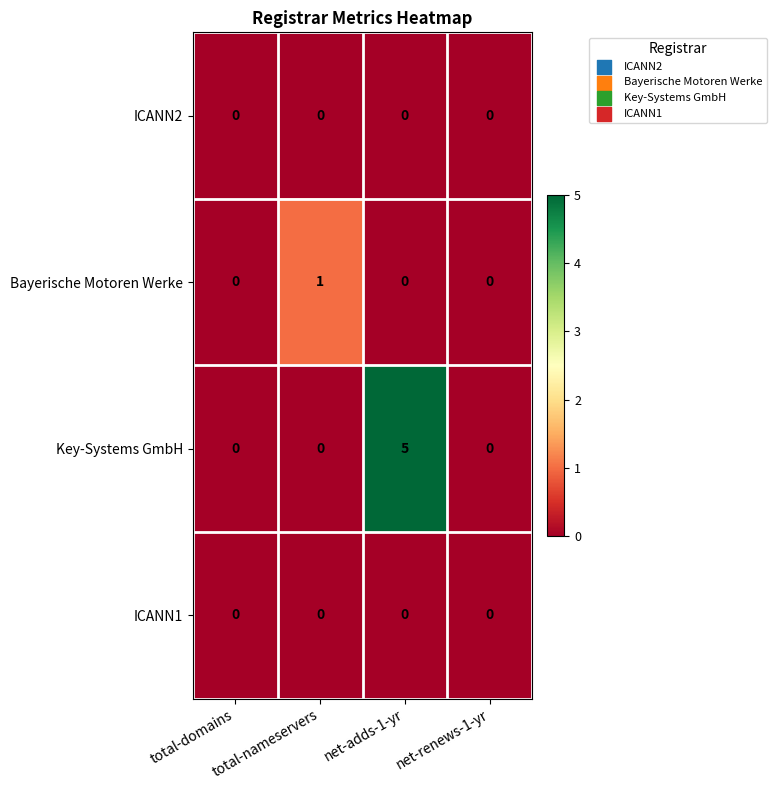

What is the greatest value displayed?

5